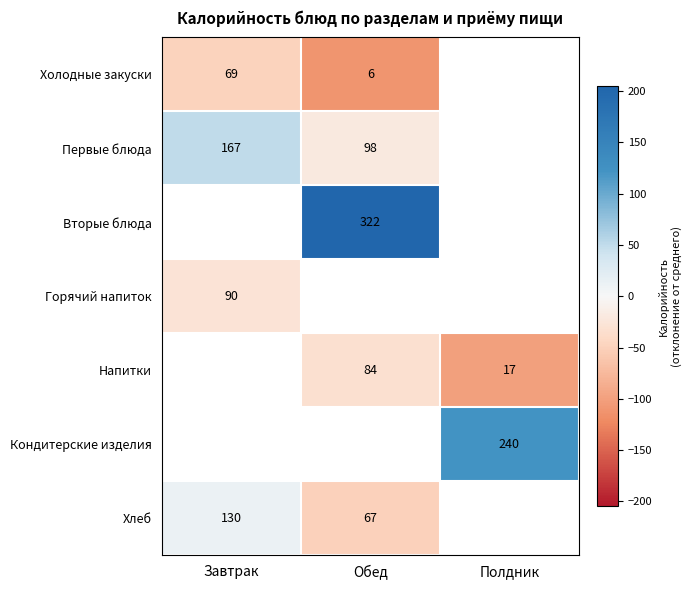

What value does the Холодные закуски series have at Завтрак?

-48.3